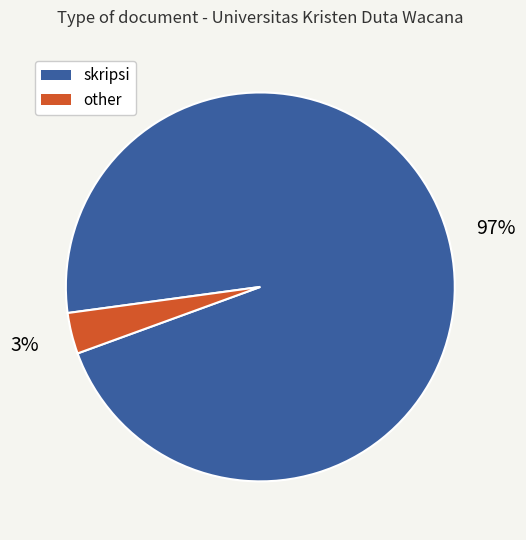

The other slice represents 3% of the pie. True or false?

True